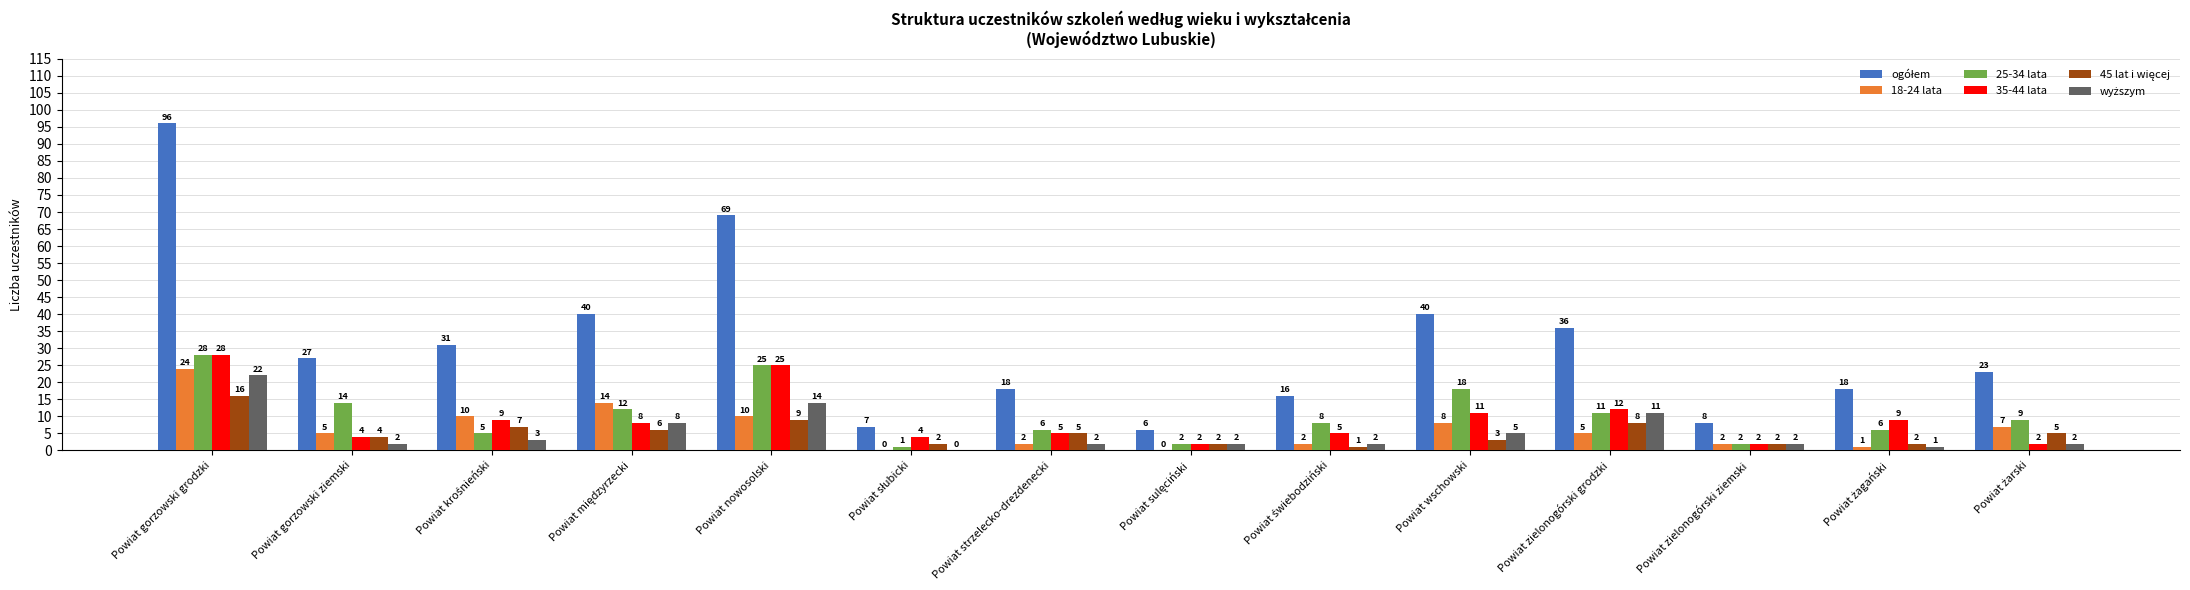

What is the total value across all series at Powiat zielonogórski ziemski?

18